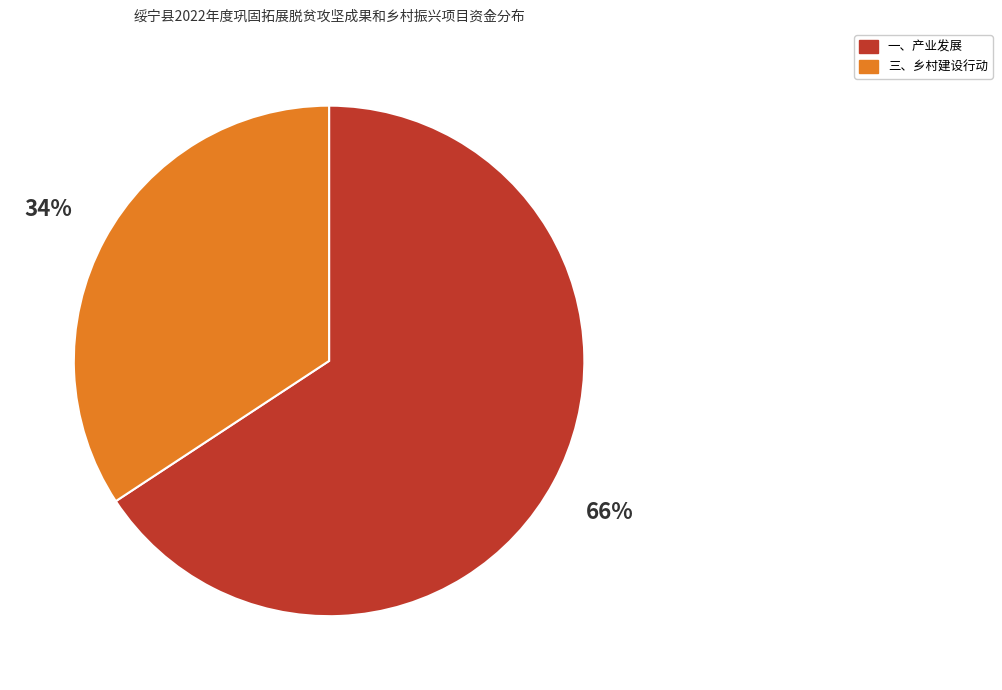

Is there any slice that represents more than half of the pie?

Yes